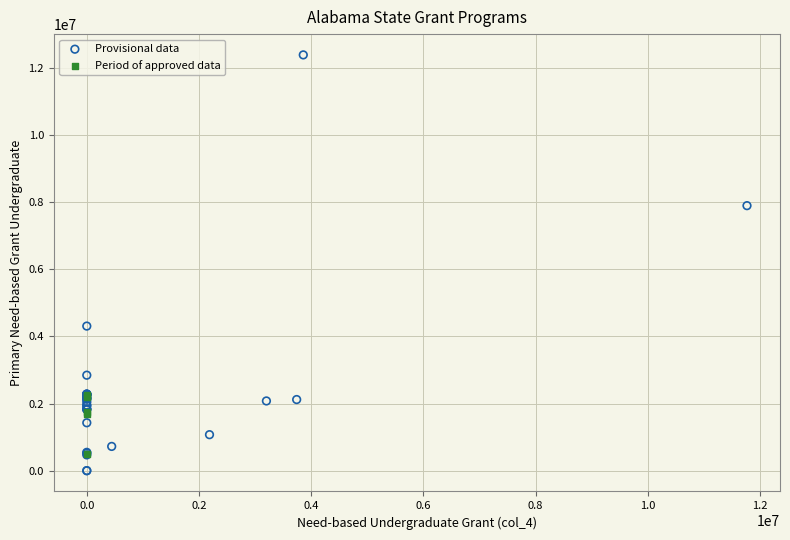

Which series contains the highest Y value?

Provisional data